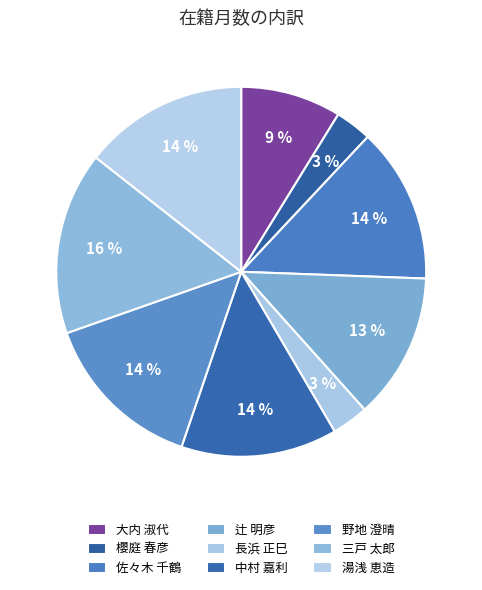

Is there a majority slice in this chart?

No